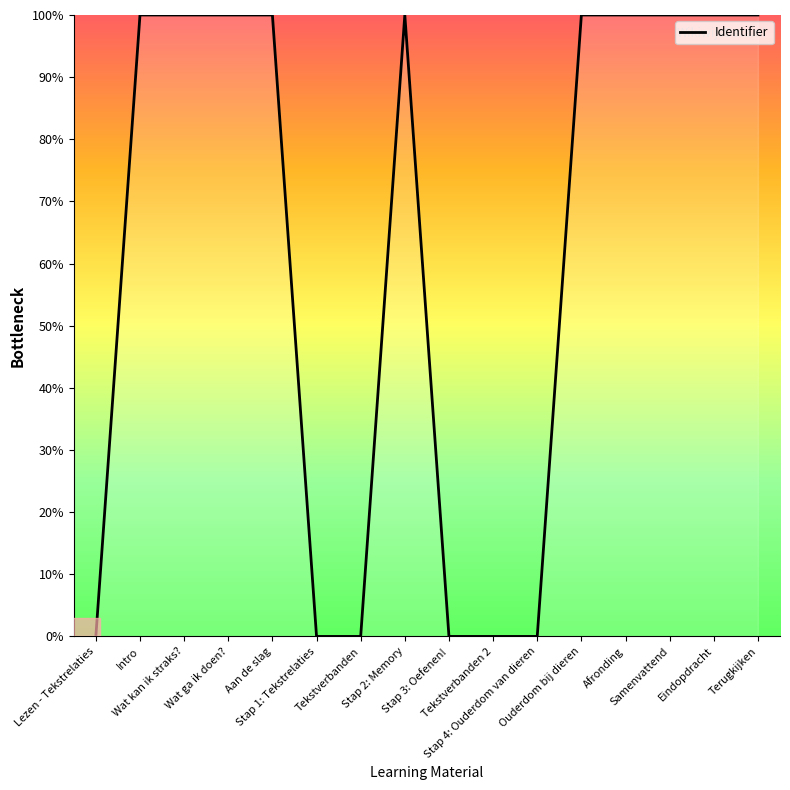

Does the chart display data point markers on the line(s)?

No